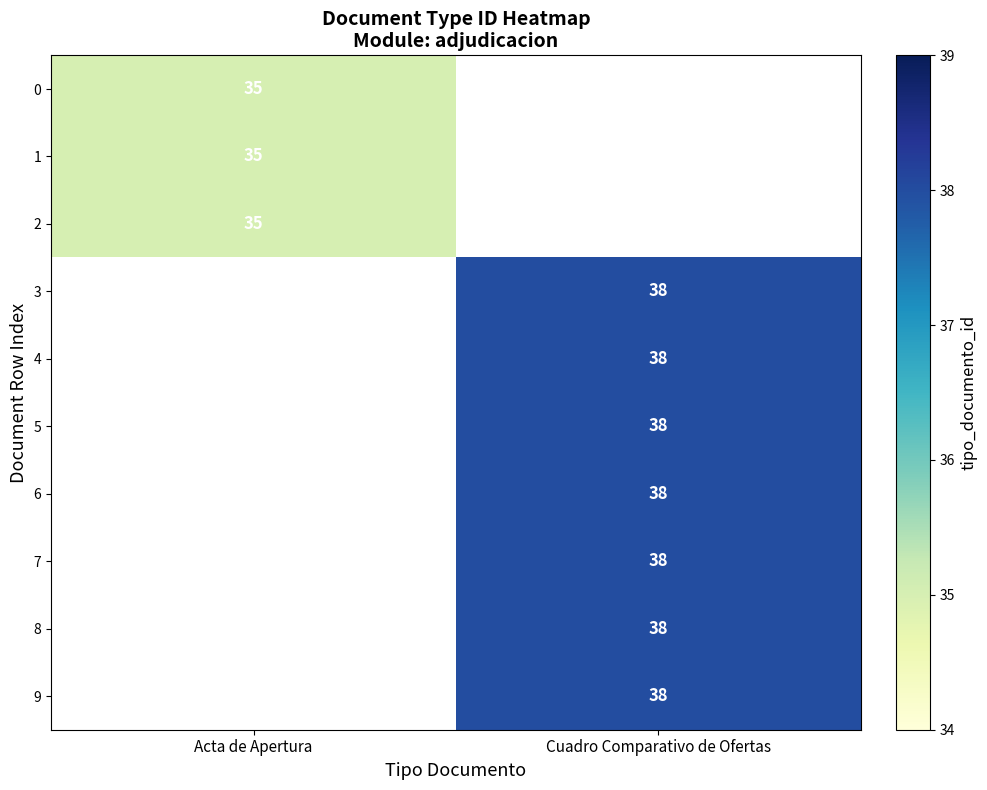

True or false: 2 has a value of 19 at Acta de Apertura.

False